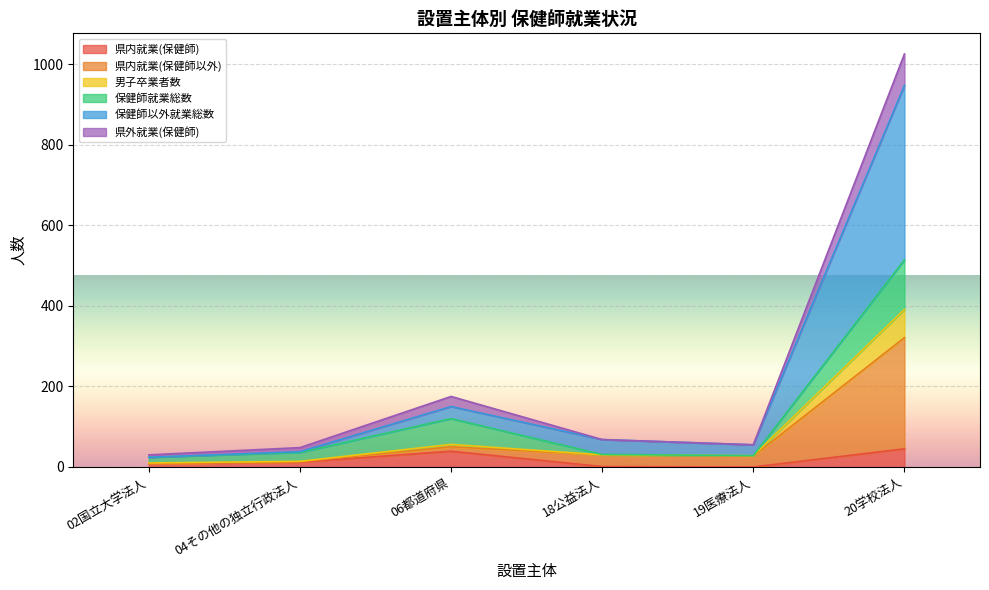

At which category is the sum across all series the highest?

20学校法人